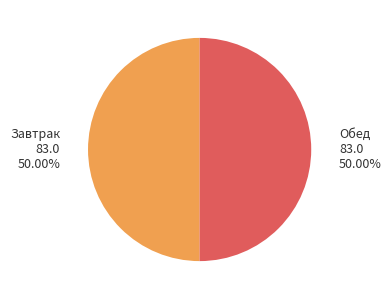

How many segments does this pie chart have?

2